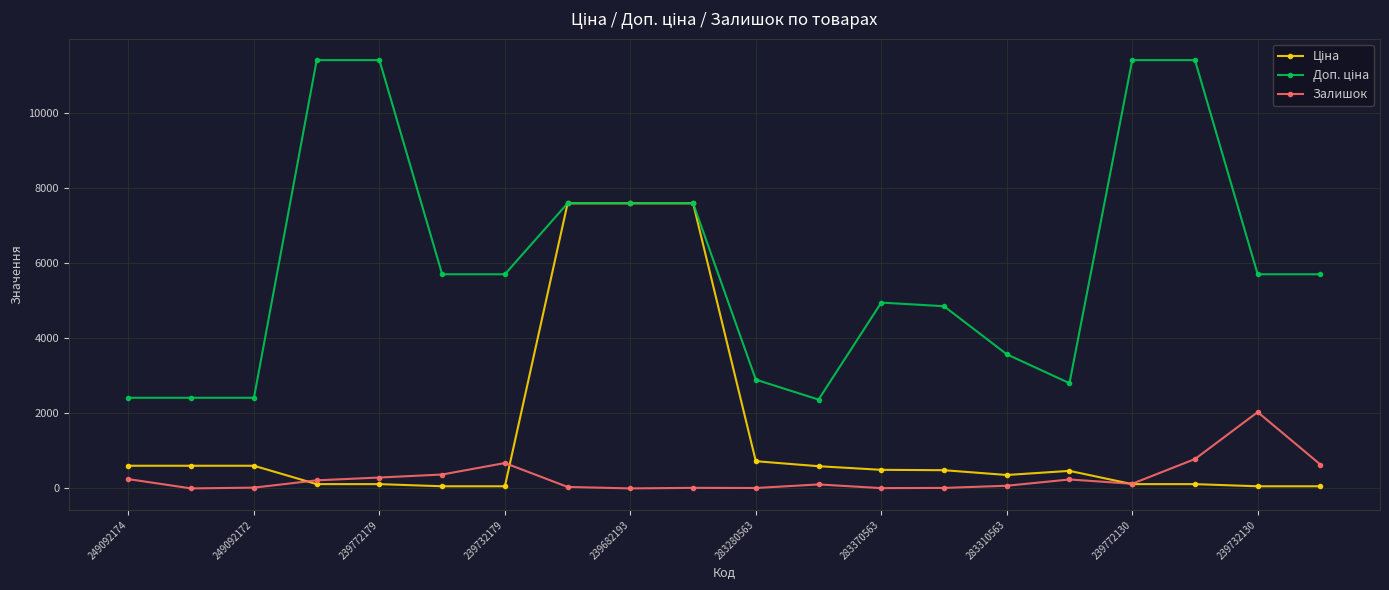

True or false: Залишок has more than 1 points higher than both neighbors.

True